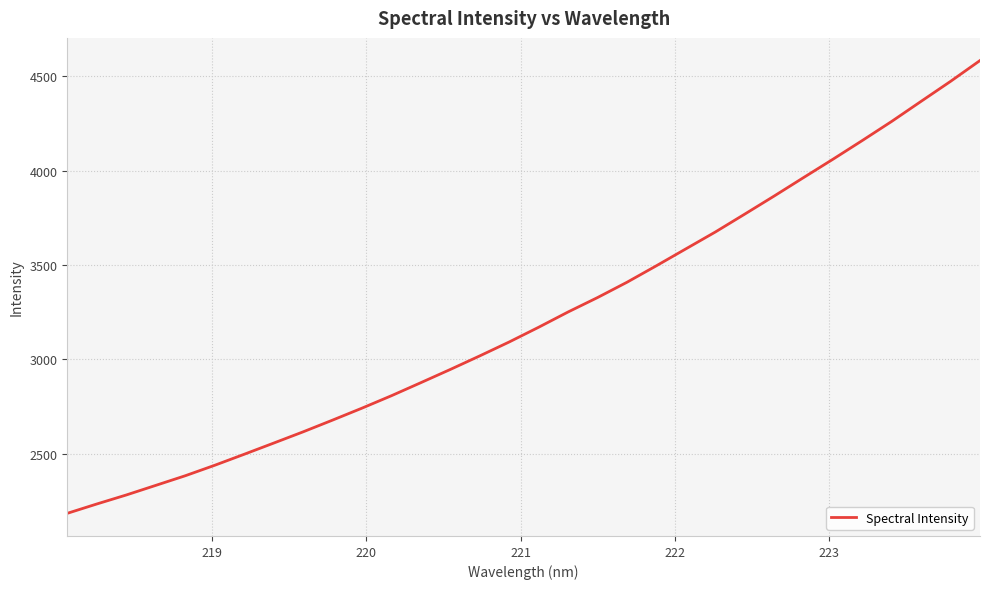

What is the difference between the maximum and minimum values?

2398.8